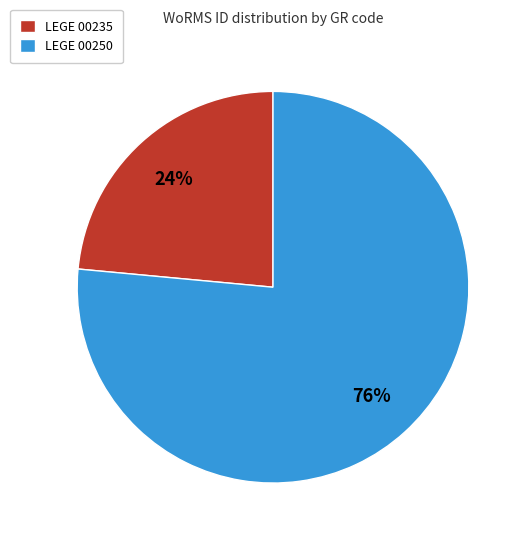

Do LEGE 00250 and LEGE 00235 together represent more than half of the pie?

Yes